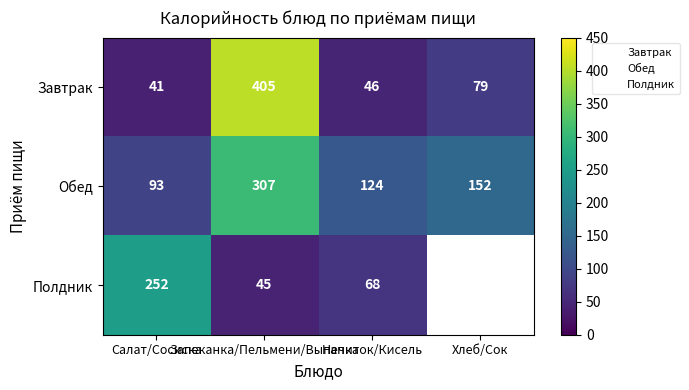

What is the minimum value for Обед?

93